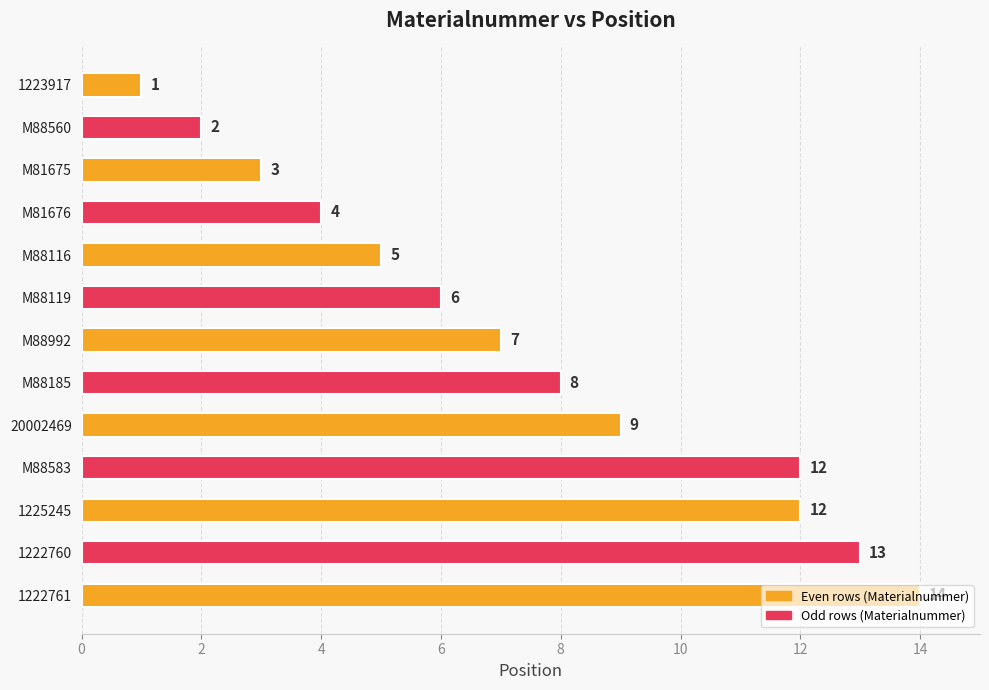

Where is the data nearest to the value 7?

M88992